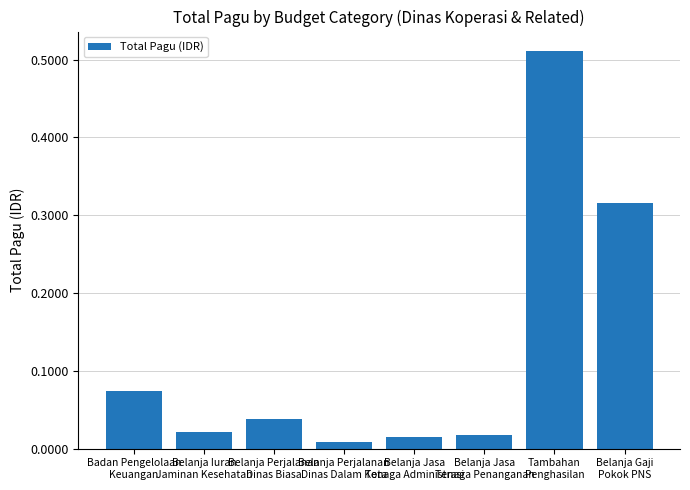

How many distinct data groups are displayed?

1